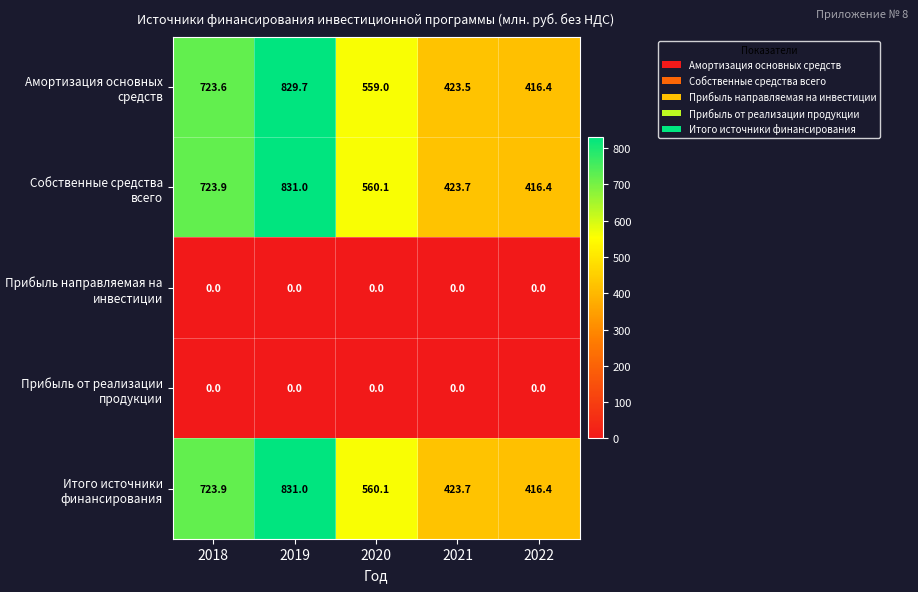

Which category has the highest value in the Собственные средства всего series?

2019